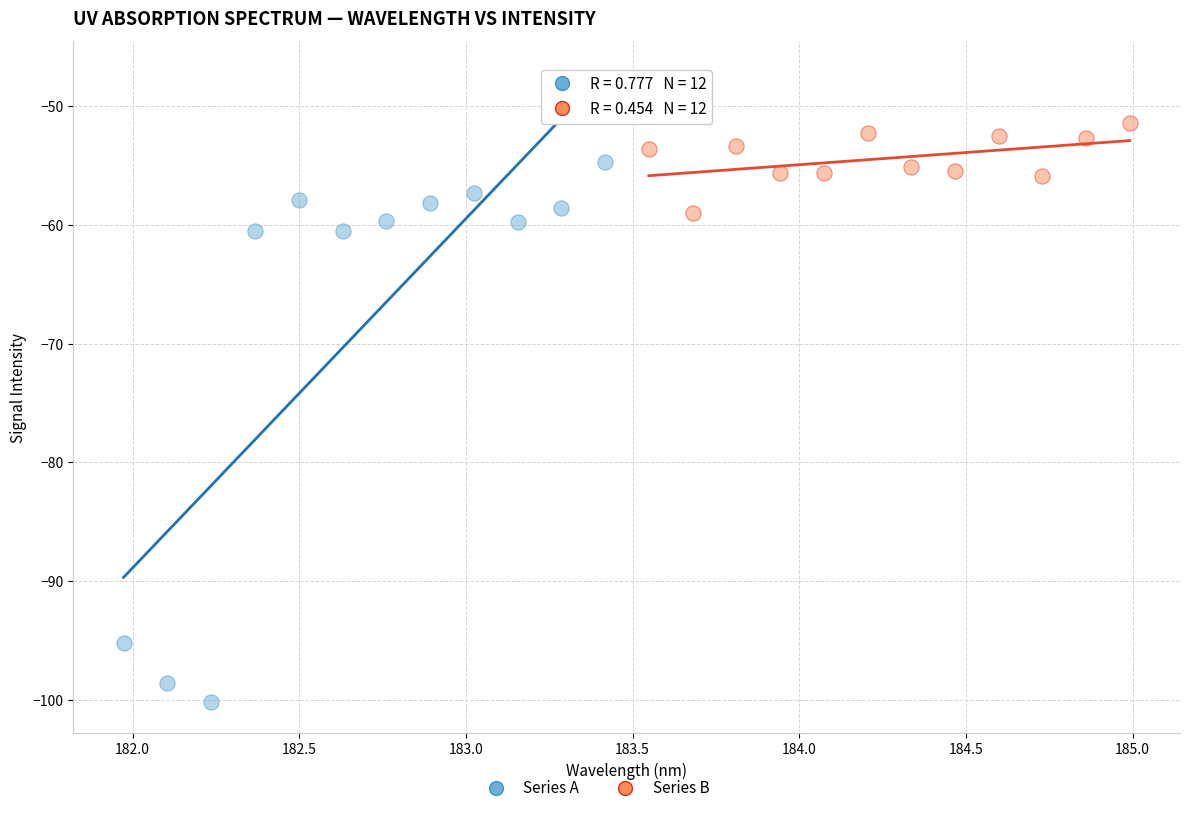

Which series contains the highest Y value?

Series B